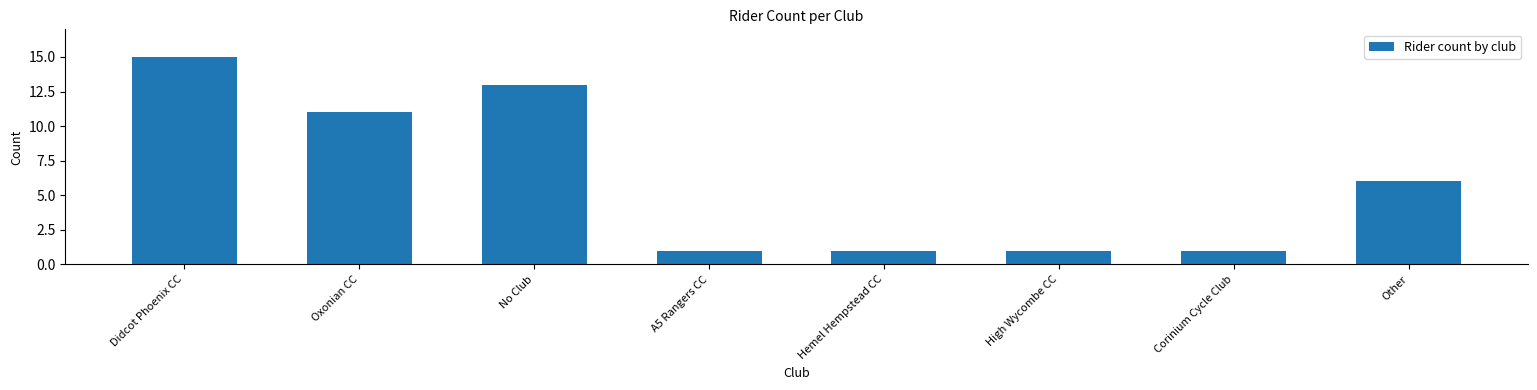

Reading left to right, transcribe all the data shown in this chart.

15	11	13	1	1	1	1	6